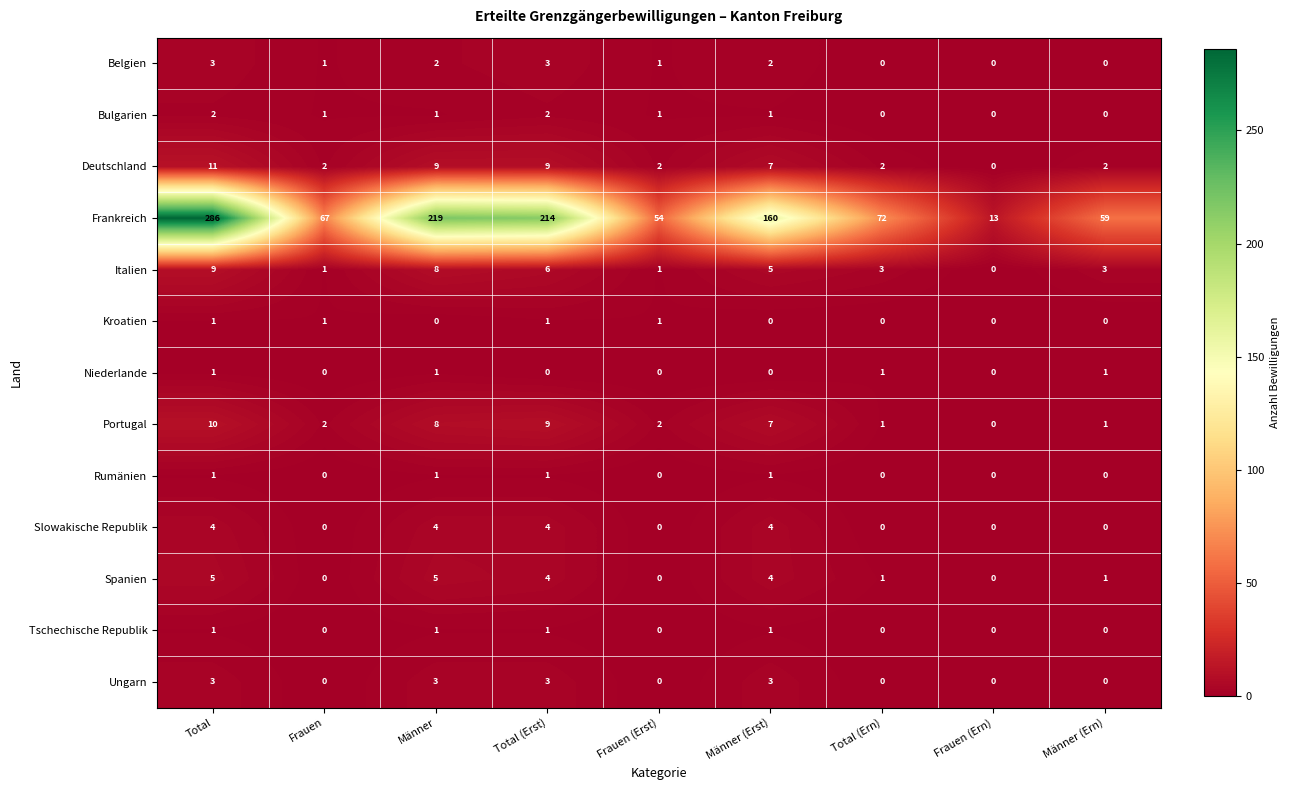

What is the sum of all Belgien values?

12